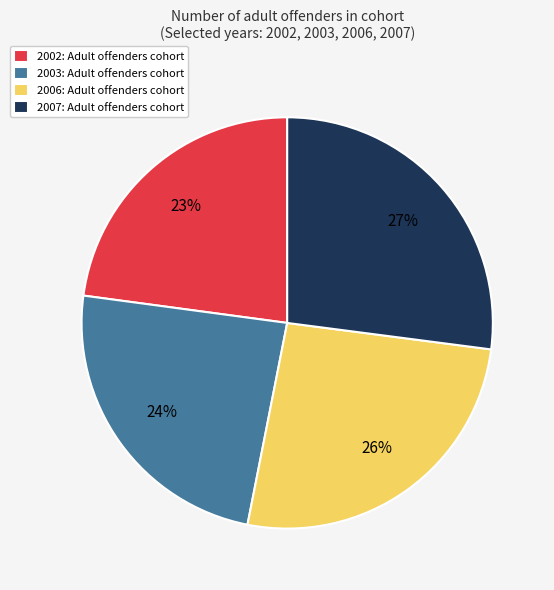

To the nearest percent, what is the combined percentage of 2003 and 2002?

47%